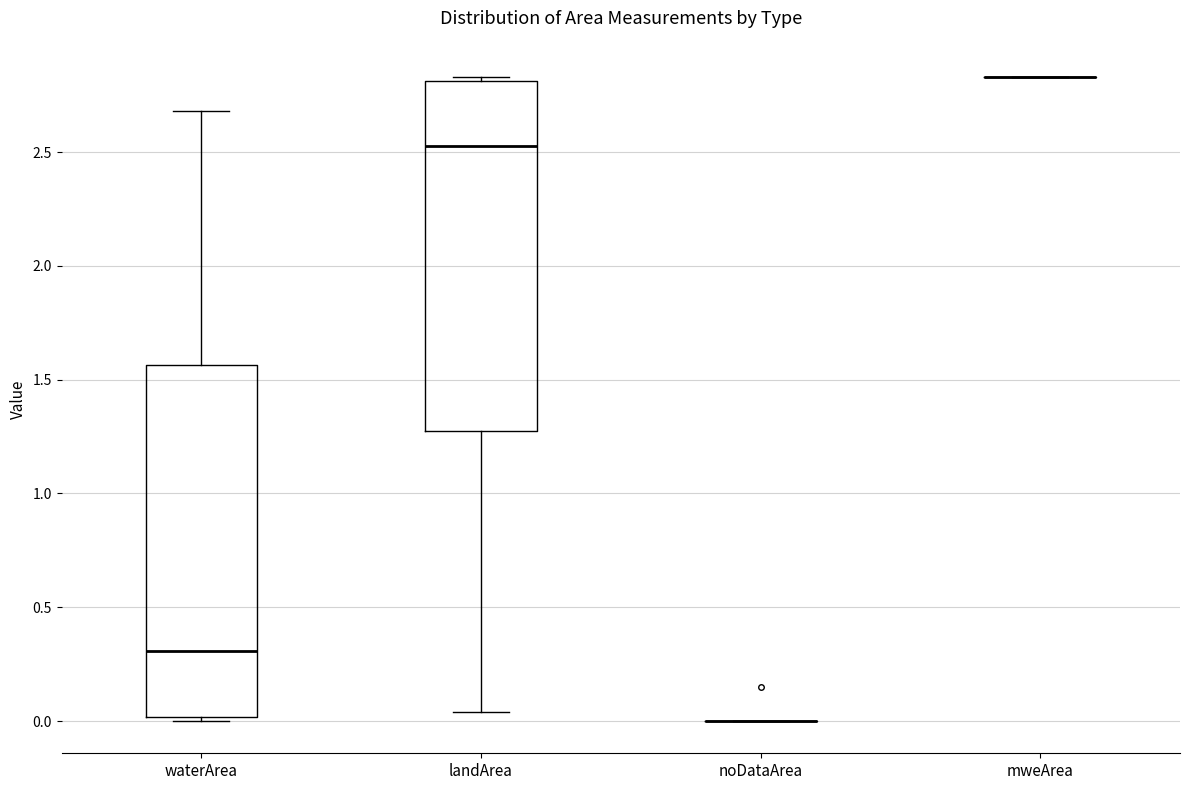

Reading left to right, transcribe this box plot: for each box, give where its median line is, the range the box spans, and where its two whiskers end, as read against the y-axis. The values are not printed on the chart, so give them approximately, as read against the axis.

waterArea: median 0.30, box 0.00 to 1.55, whiskers 0.00 (just below the box's lower edge) to 2.70
landArea: median 2.55, box 1.30 to 2.80, whiskers 0.05 to 2.85
noDataArea: box collapsed to a line at 0.00, whiskers 0.00 to 0.00
mweArea: box collapsed to a line at 2.85, whiskers 2.85 to 2.85